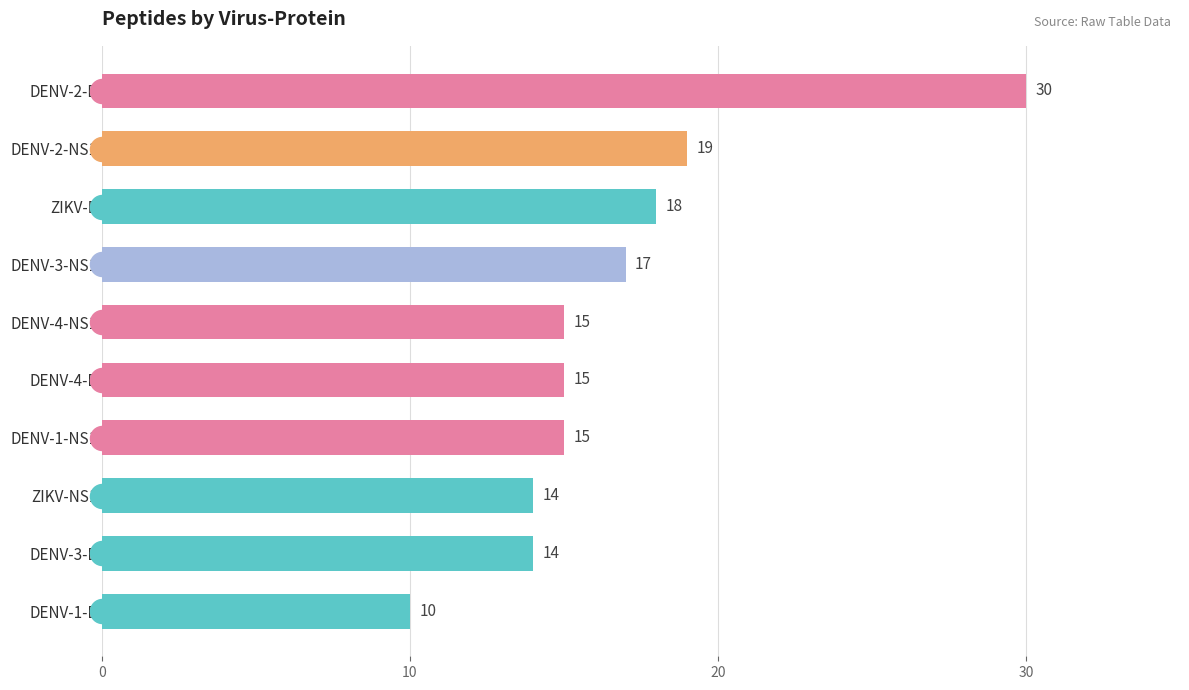

What is the change in value from DENV-4-E to DENV-3-E?

-1